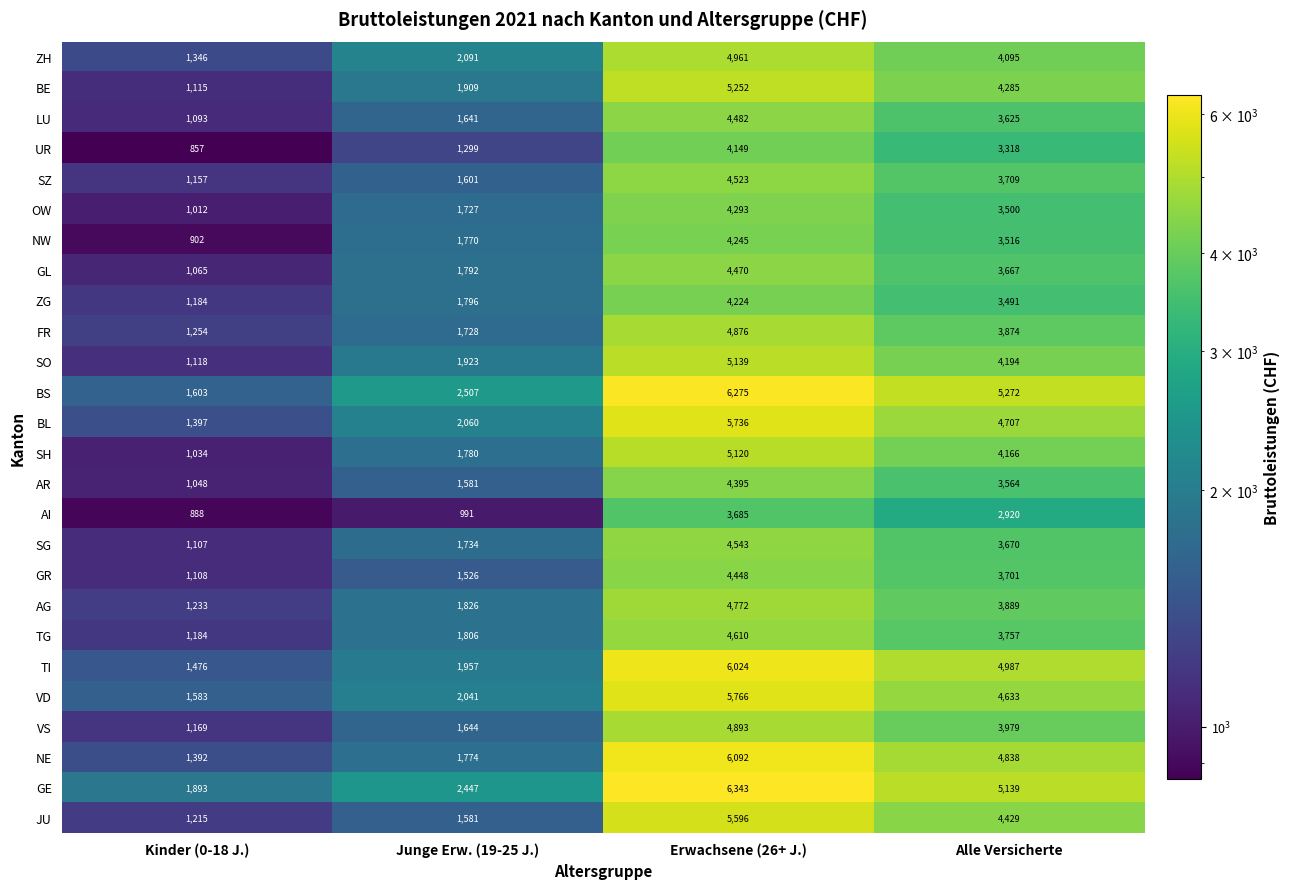

What is the average value of the VD series?

3506